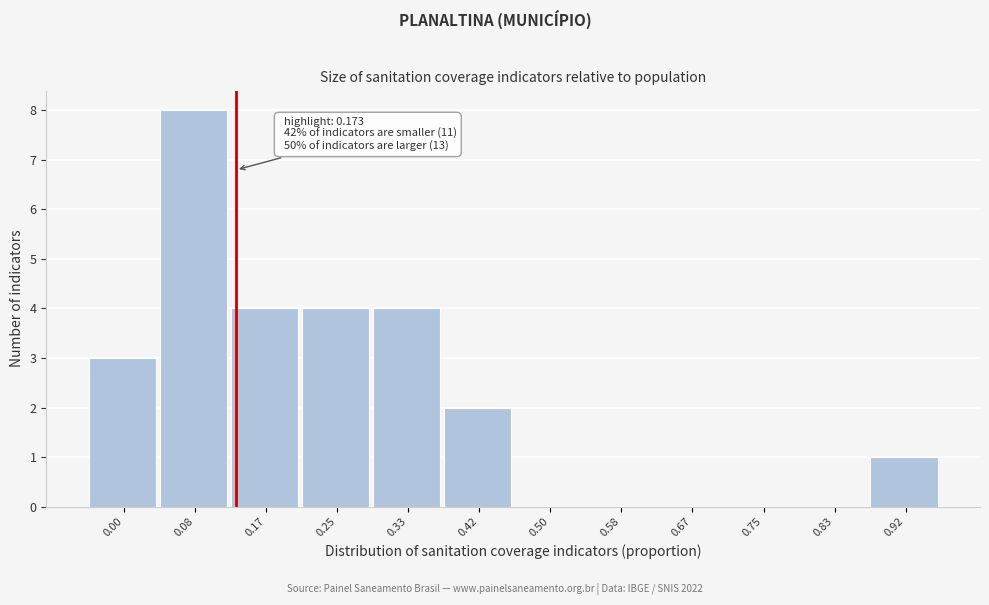

Reading left to right, extract all data points from this chart.

0.00=3	0.08=8	0.17=4	0.25=4	0.33=4	0.42=2	0.50=0	0.58=0	0.67=0	0.75=0	0.83=0	0.92=1